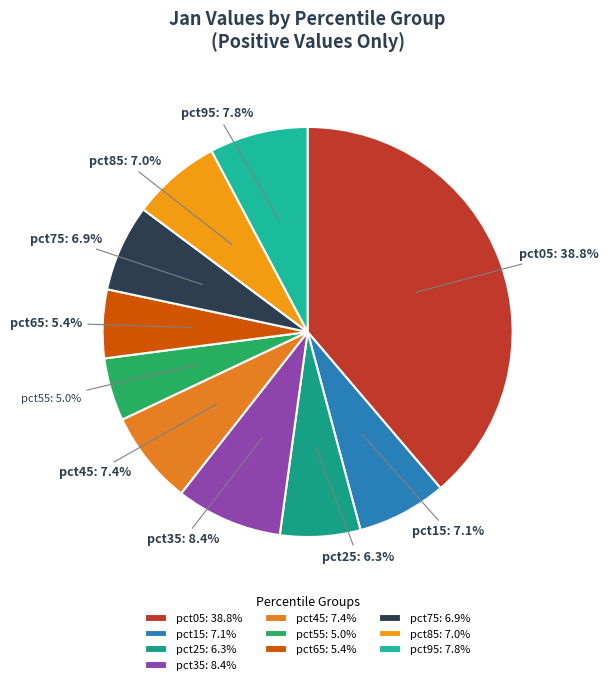

Between pct95: 7.8% and pct25: 6.3%, which is larger?

pct95: 7.8%